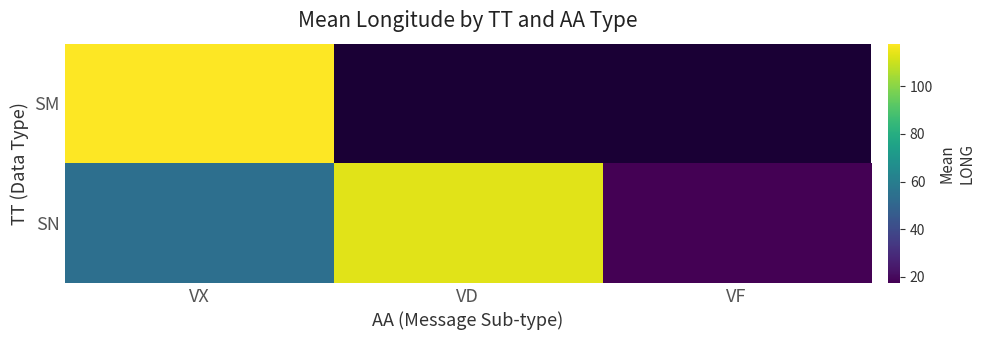

True or false: SN has a value of 17.4 at VF.

True